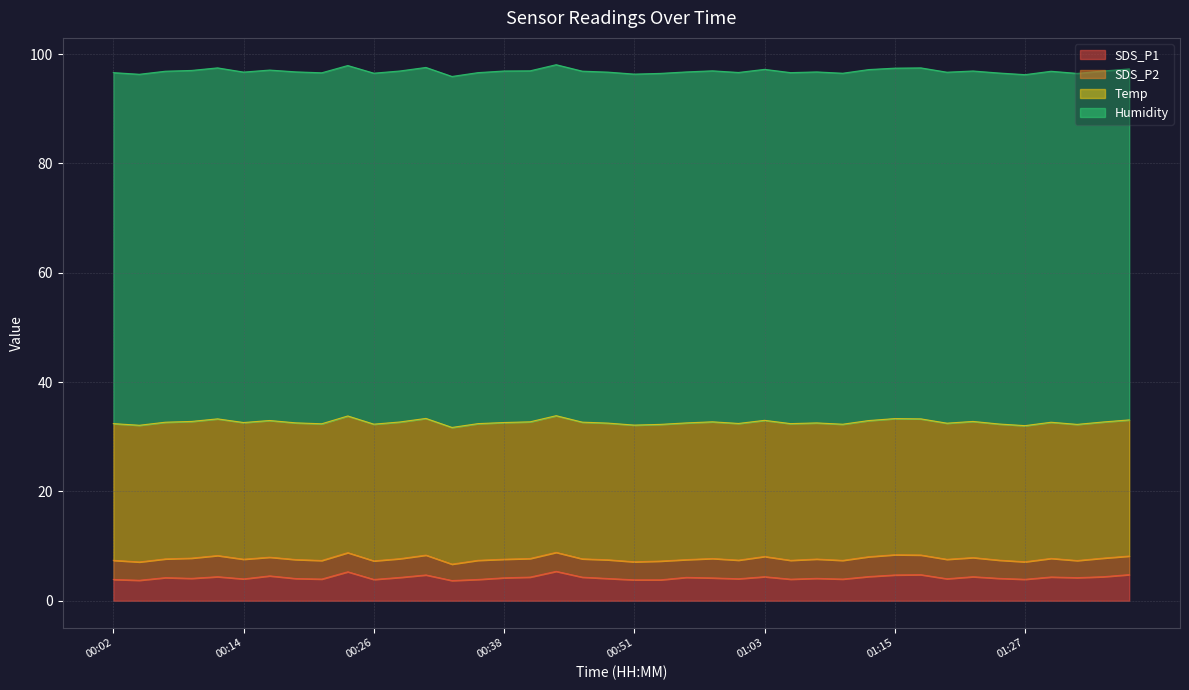

Rank the categories by SDS_P2 value from lowest to highest.

00:33, 01:32, 01:27, 00:56, 00:51, 01:25, 00:04, 00:46, 00:21, 00:26, 00:38, 00:41, 01:00, 01:30, 01:35, 01:37, 00:16, 00:48, 01:10, 00:07, 00:29, 00:53, 01:05, 00:19, 00:43, 00:02, 00:24, 00:36, 01:23, 01:08, 00:58, 01:20, 00:14, 01:18, 00:31, 01:13, 00:09, 01:03, 01:15, 00:12